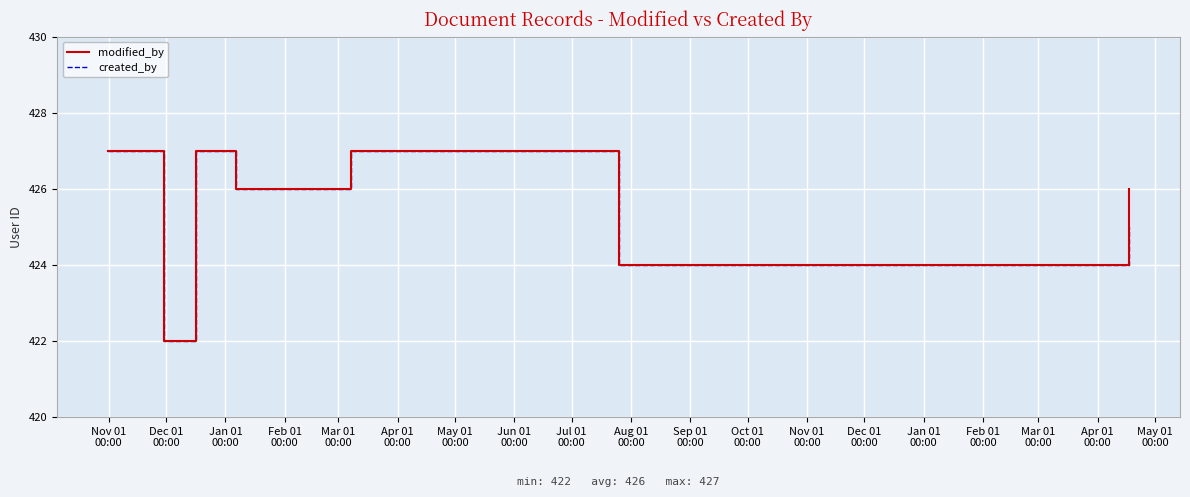

What is the minimum value for modified_by?

422